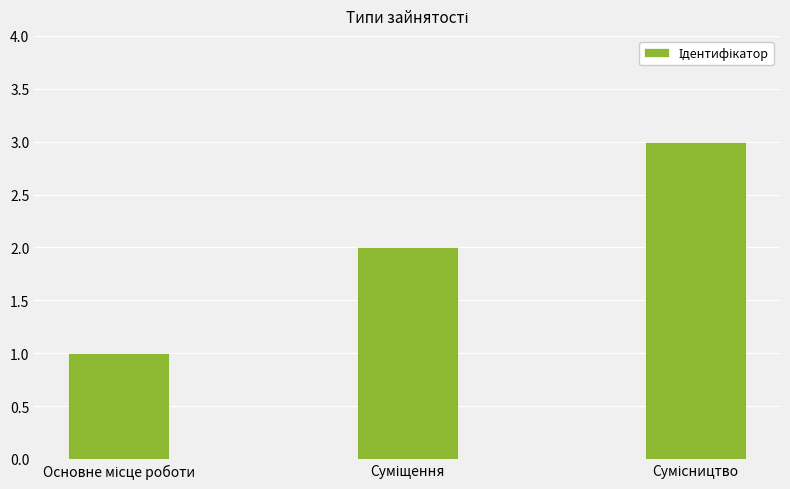

How many values are between 1 and 3?

3